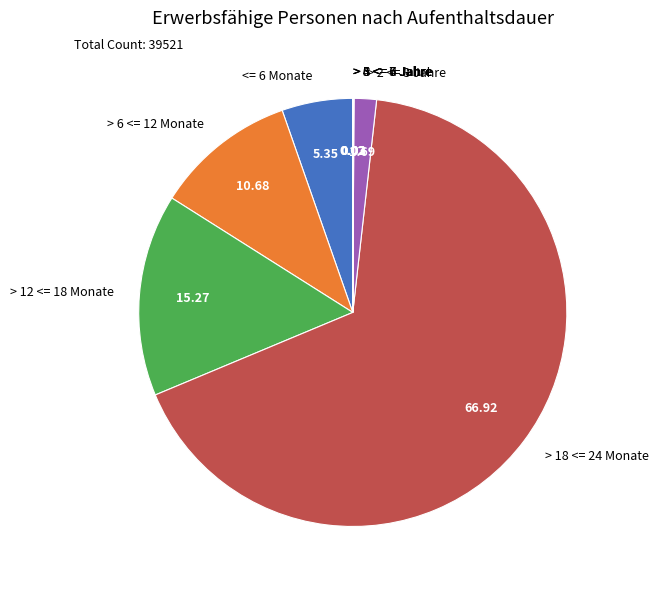

Does > 18 <= 24 Monate represent more than half of the total?

Yes